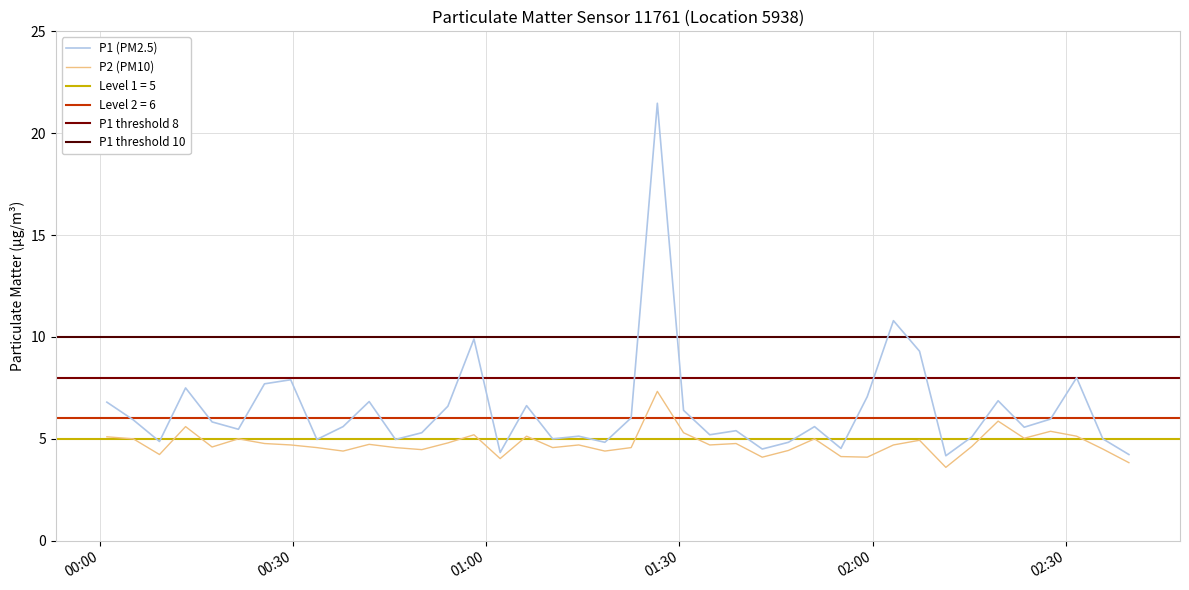

What is the lowest value of the P2 (PM10) series?

3.6